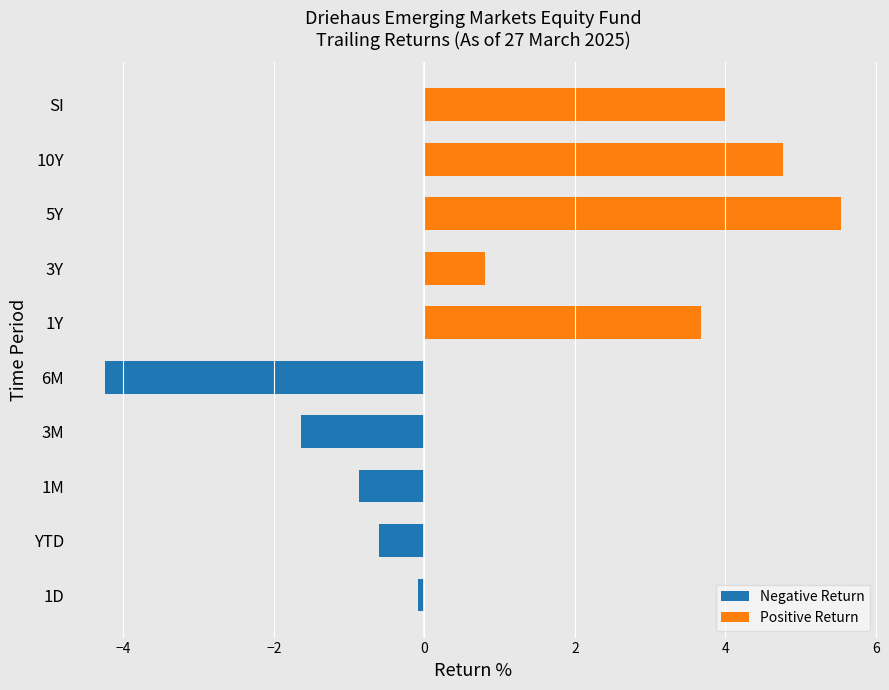

How many groups of bars are there?

10